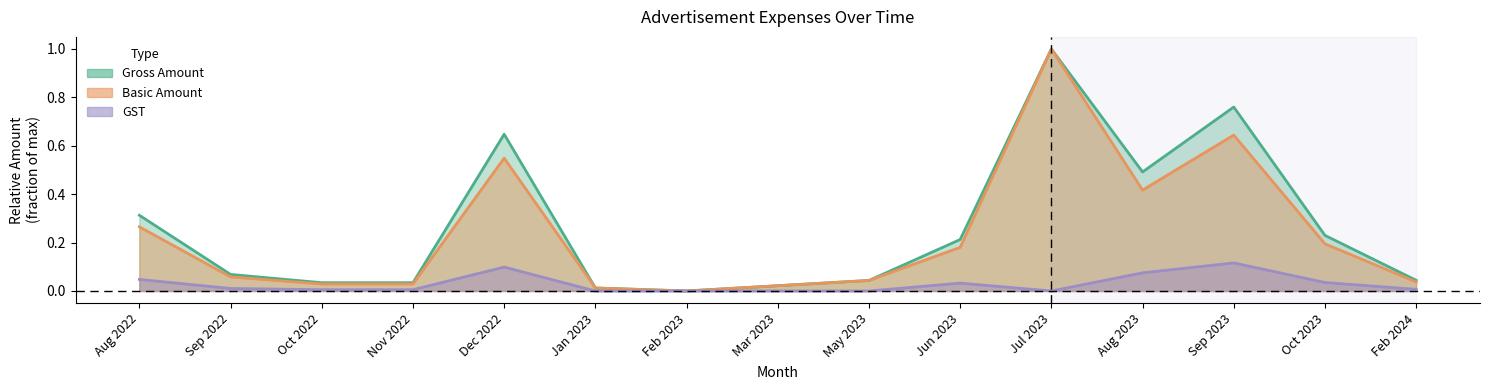

What is the label of the 13th point from the left?

Sep 2023